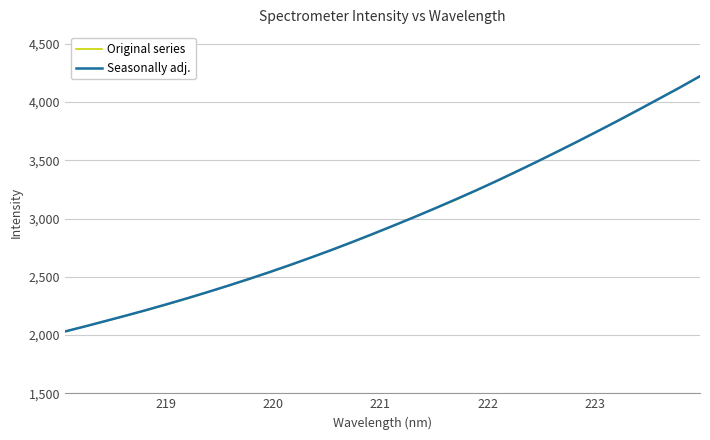

What is the highest value of the Seasonally adj. series?

4221.7